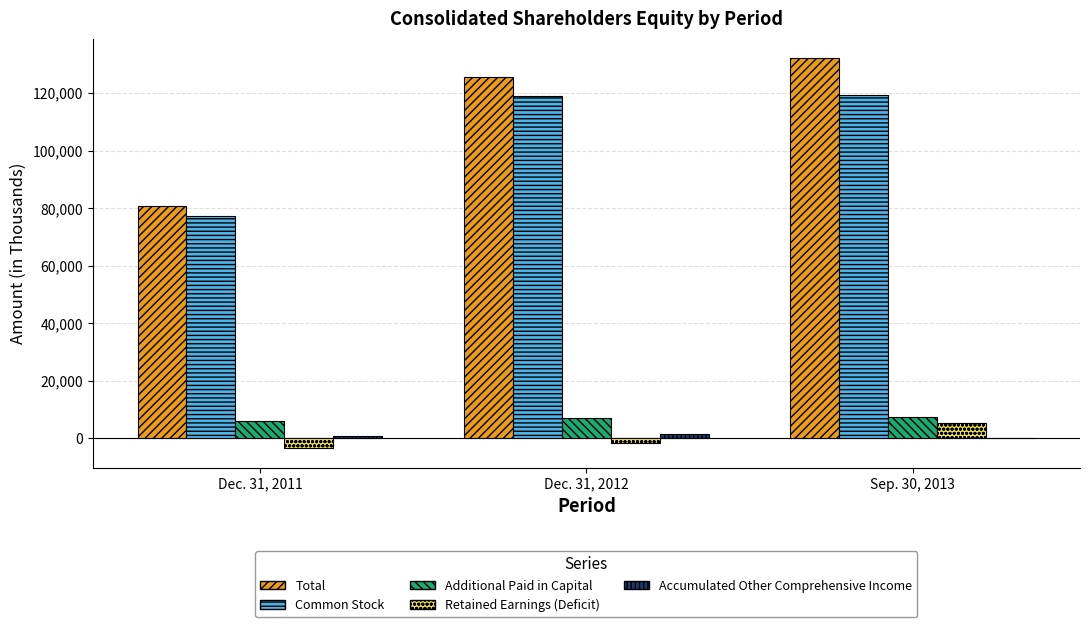

Is the value of Common Stock at Dec. 31, 2011 greater than the value of Retained Earnings (Deficit) at Dec. 31, 2012?

Yes